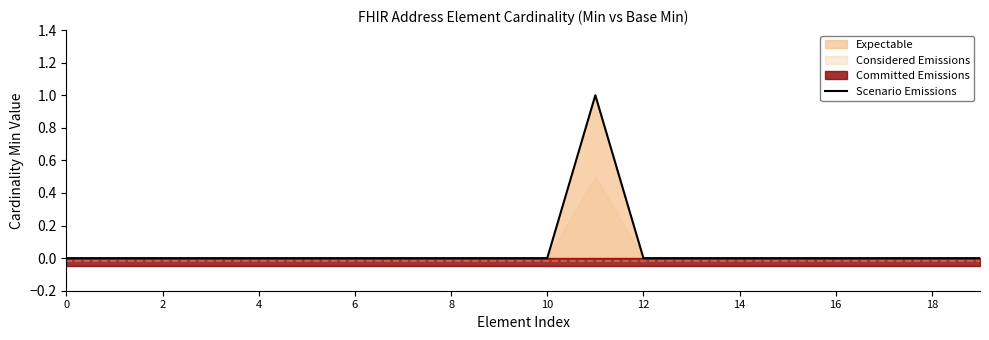

What is the maximum value shown in the chart?

1